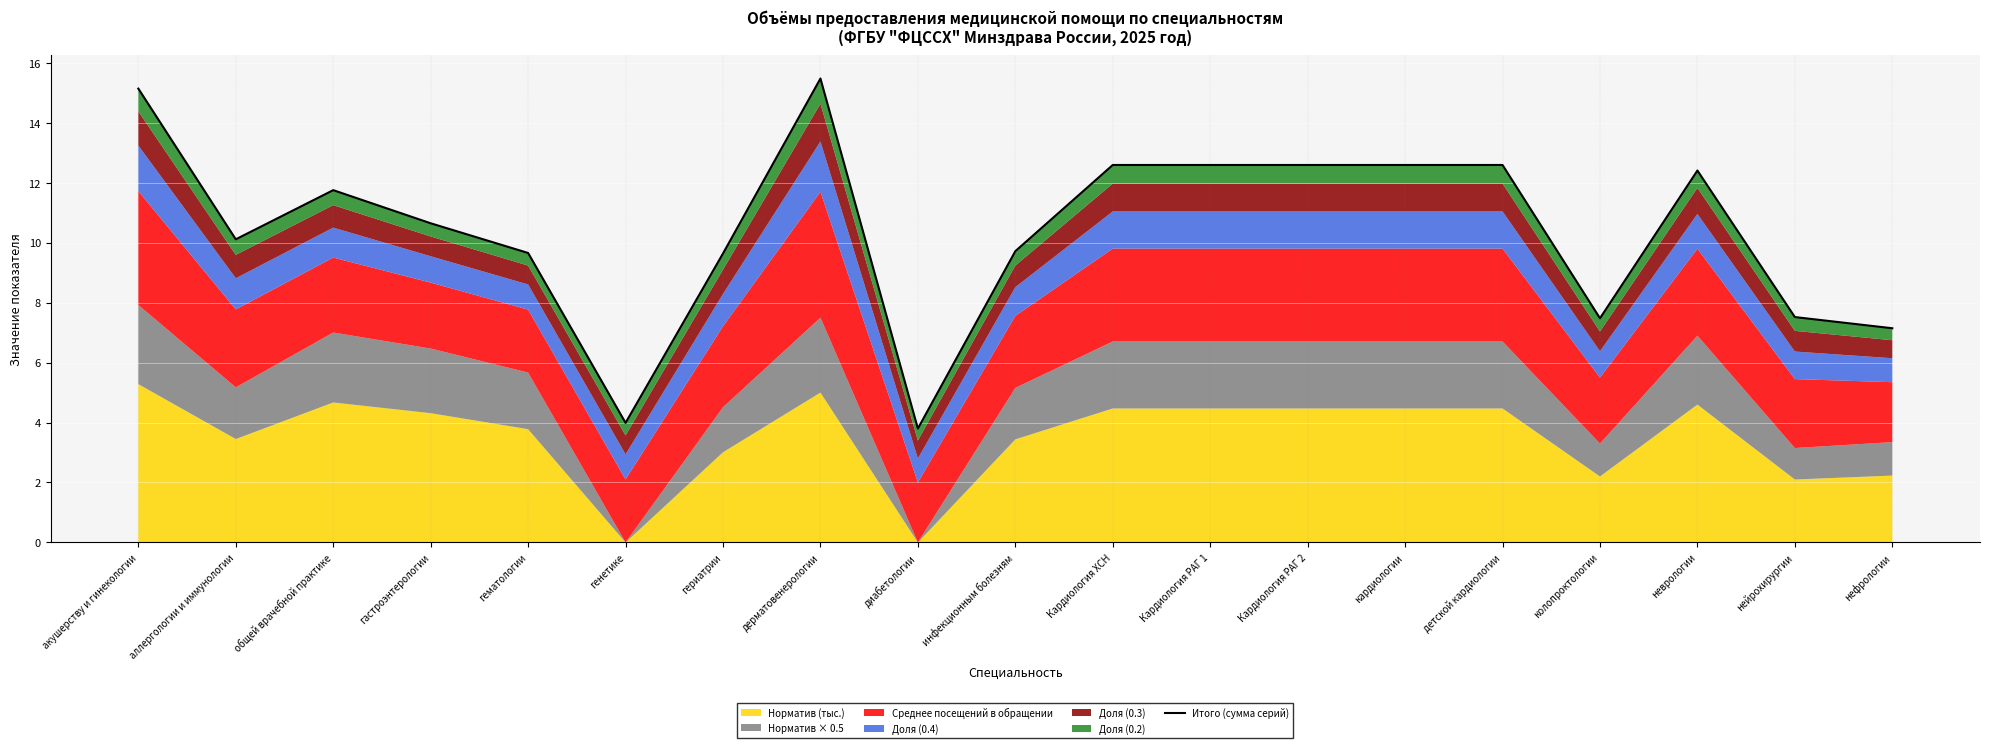

How many points are lower than both their immediate neighbors (excluding endpoints)?

4